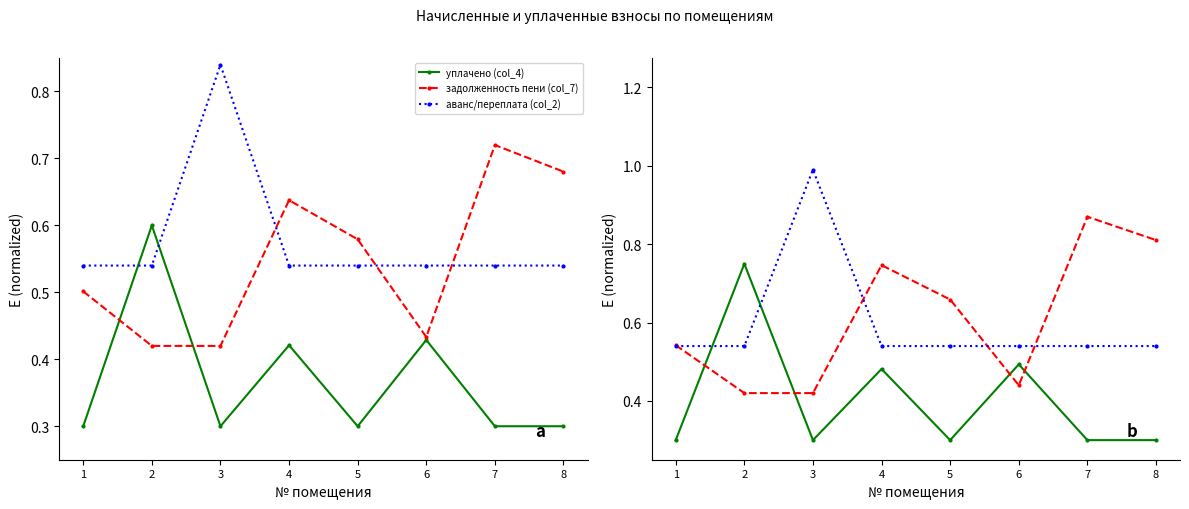

Which series has the largest total across all categories?

задолженность пени (col_7)